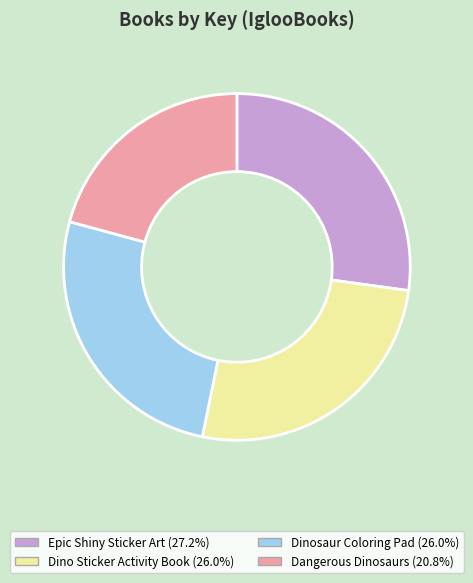

Is there any slice that represents more than half of the pie?

No